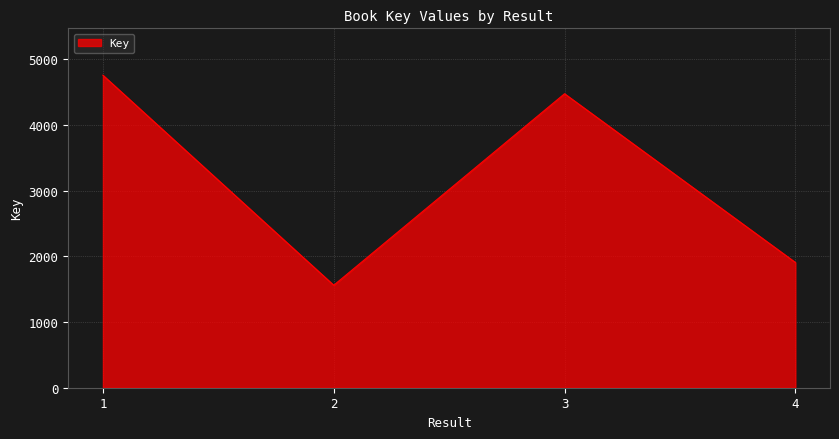

Reading left to right, what are all the values shown in this chart?

4760	1561	4478	1908